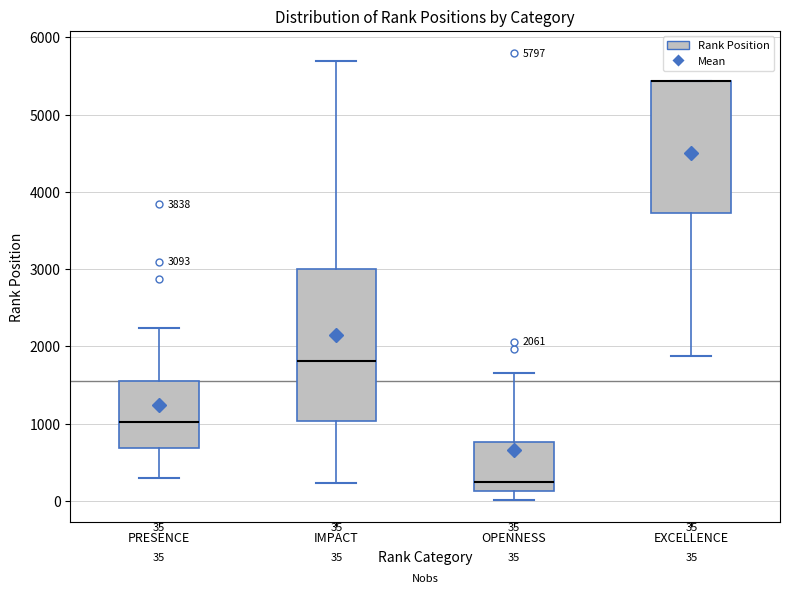

Which box is the tallest, from its lower edge to its upper edge?

IMPACT